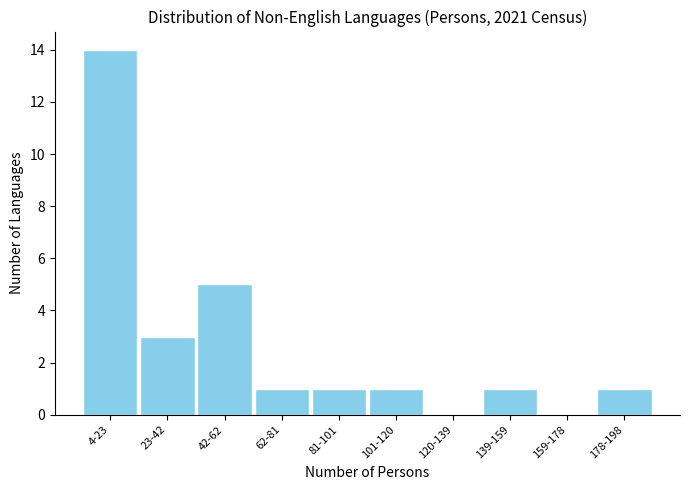

Reading left to right, list all the values displayed in this chart.

4-23=14	23-42=3	42-62=5	62-81=1	81-101=1	101-120=1	120-139=0	139-159=1	159-178=0	178-198=1